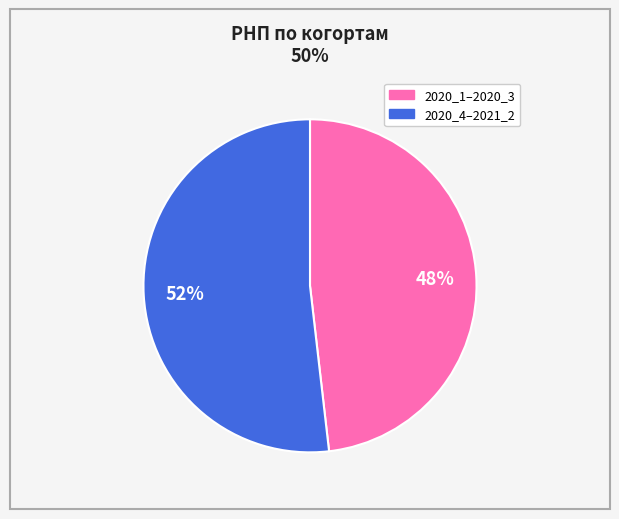

To the nearest percent, what is the difference between the largest and smallest slice percentages?

4%